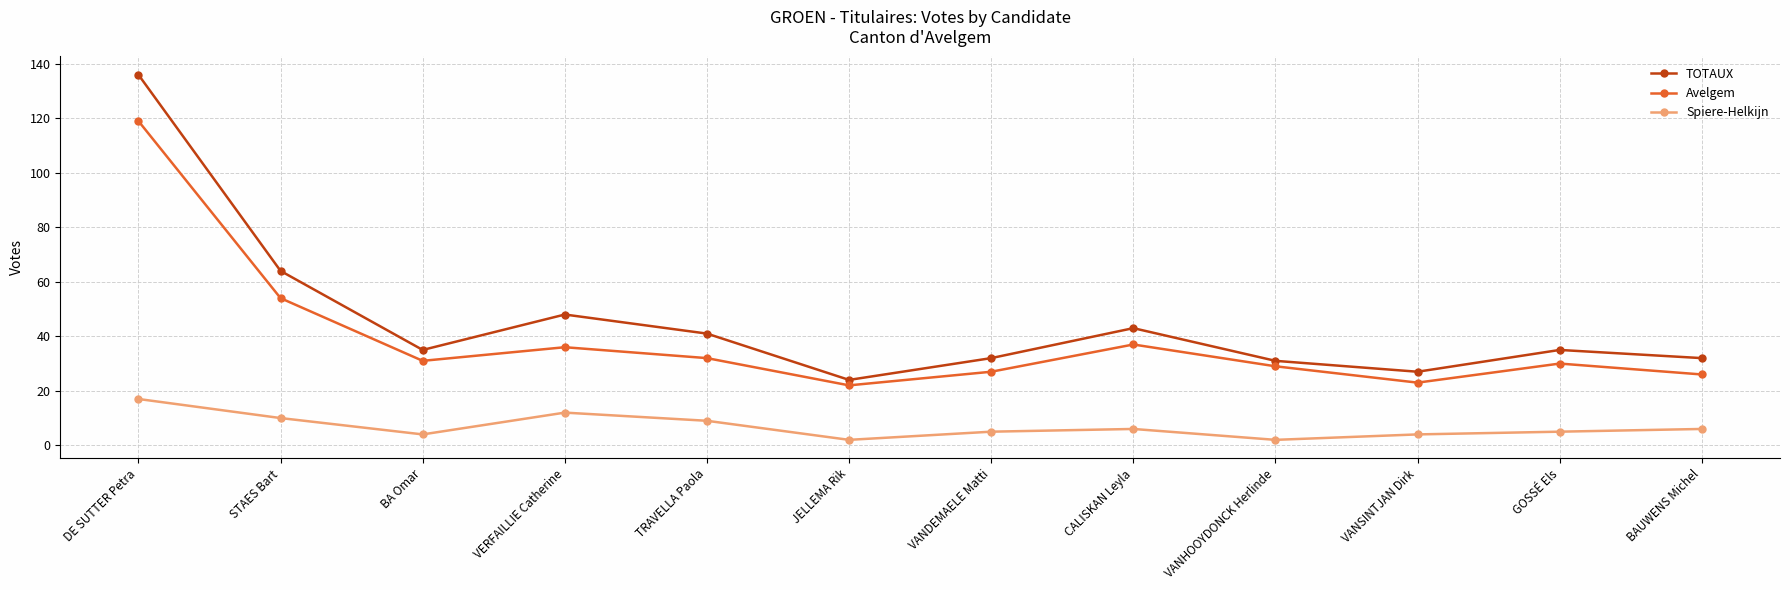

What is the spread (max minus min) of values at VANHOOYDONCK Herlinde?

29